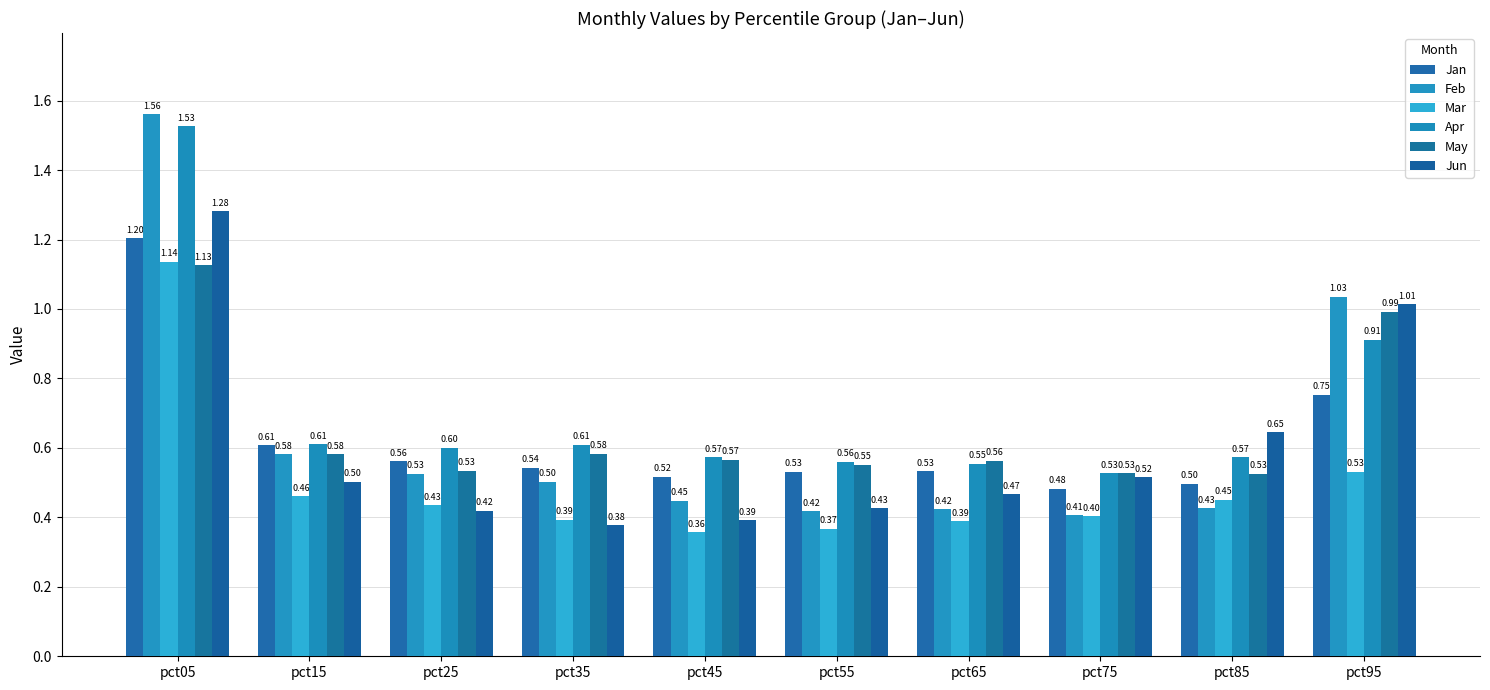

Rank the series at pct45 from highest to lowest value.

Apr, May, Jan, Feb, Jun, Mar